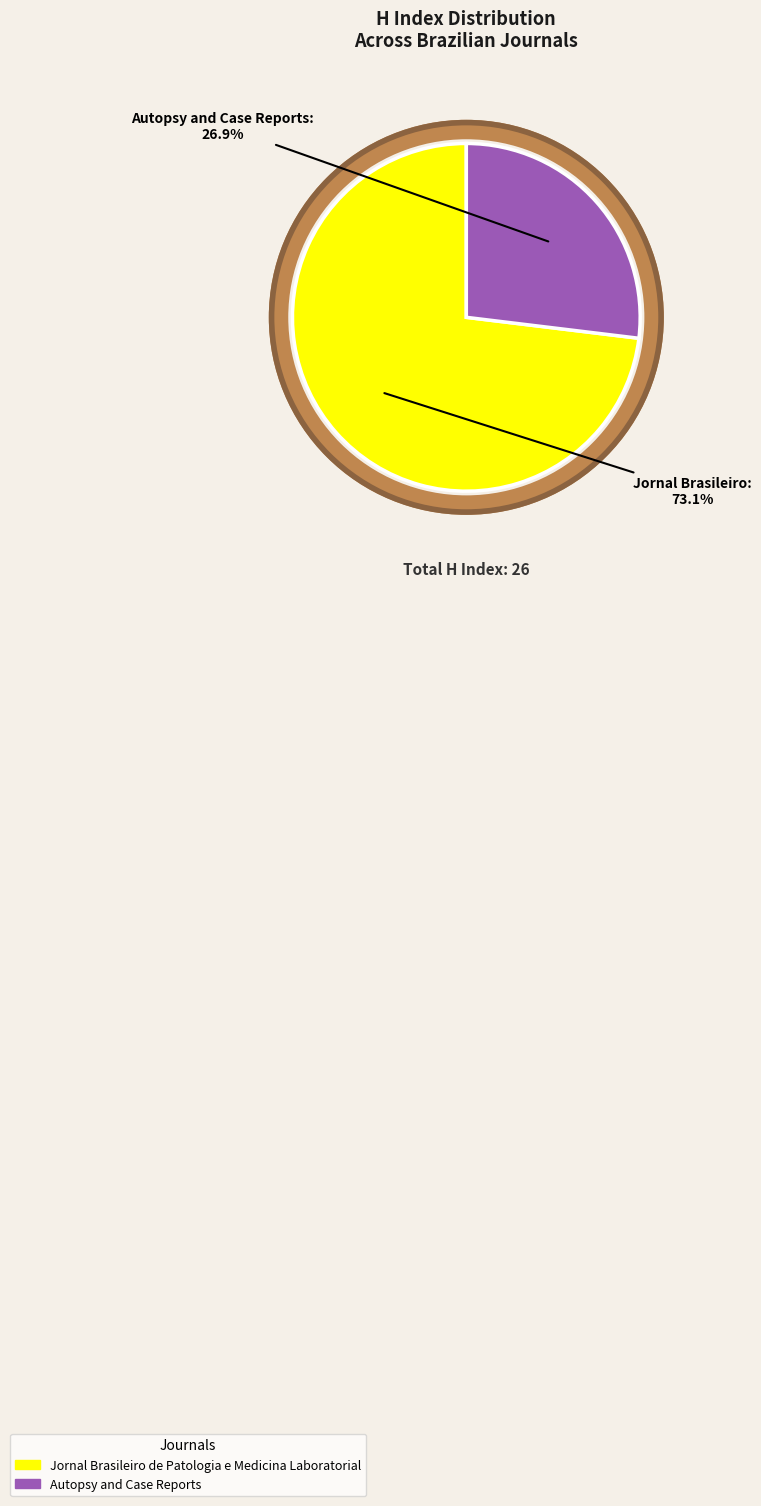

Which slice is the smallest?

Autopsy and Case Reports